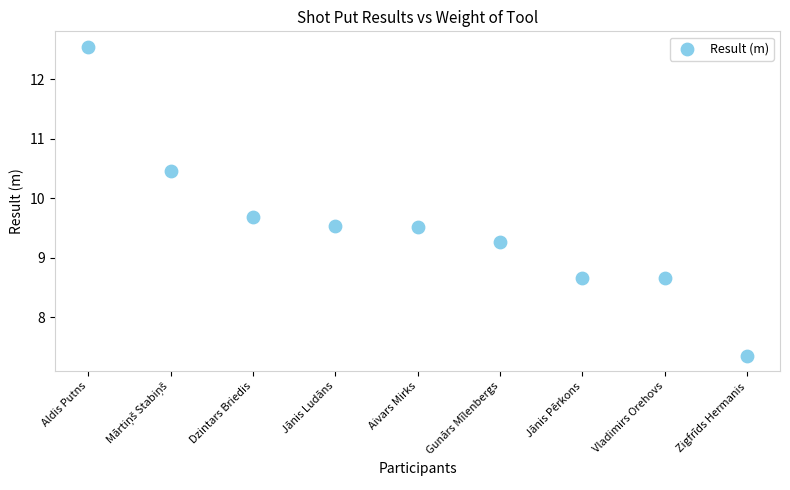

What is the average Y value?

9.5